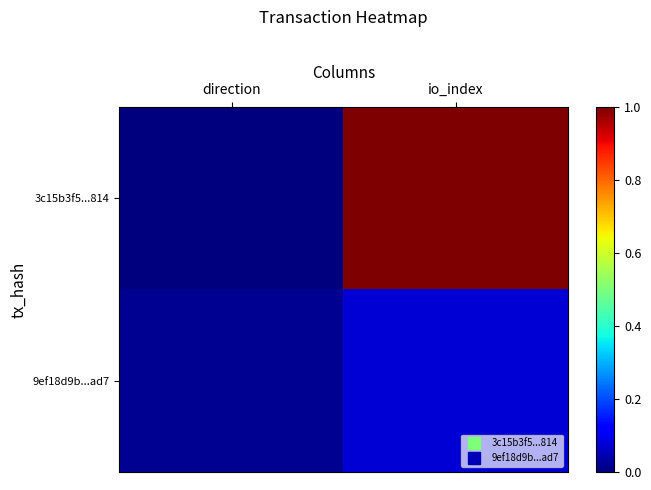

Between direction and io_index, which series saw the biggest shift?

3c15b3f5...814